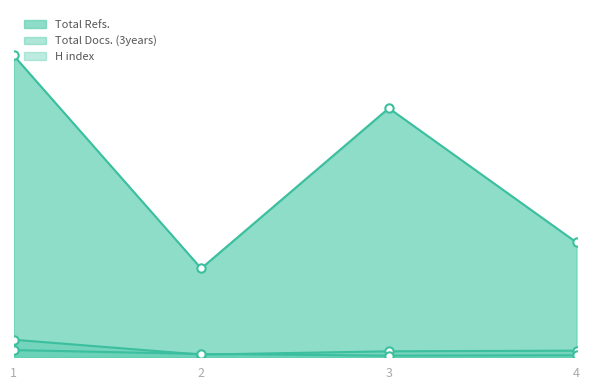

What is the value of the Total Refs. point at the 4th from the left?

556